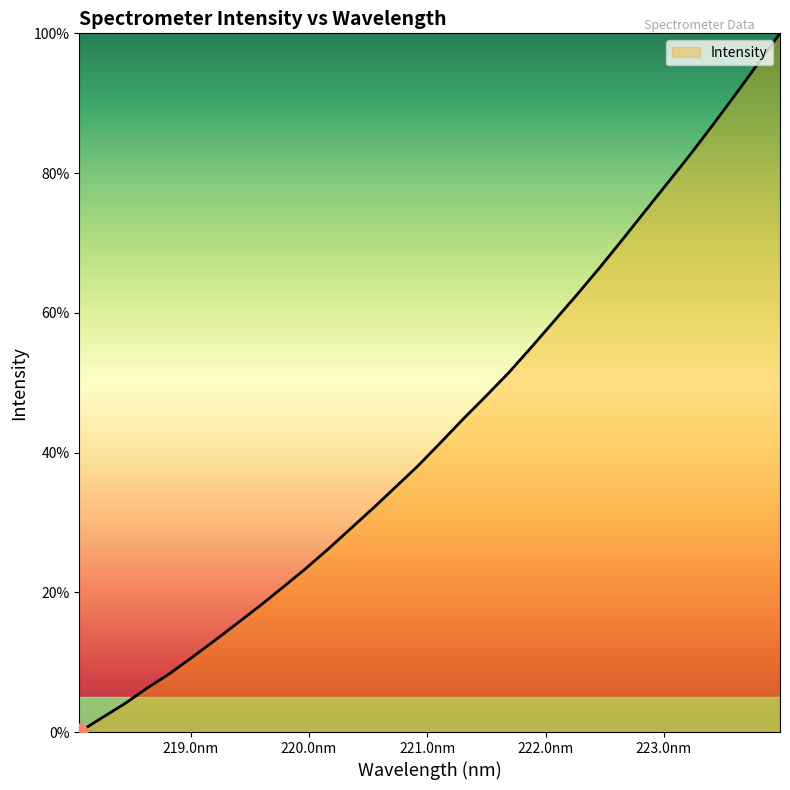

What is the maximum value shown in the chart?

100.0